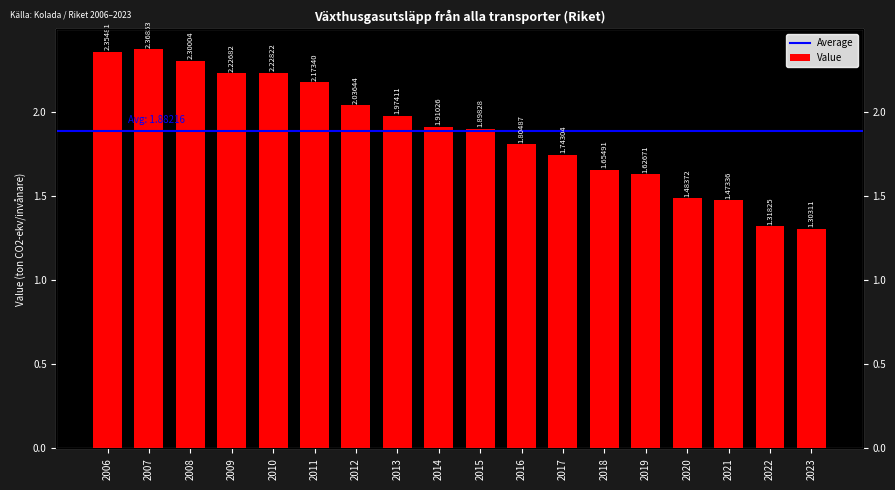

True or false: the data shows 3.1 at 2009.

False